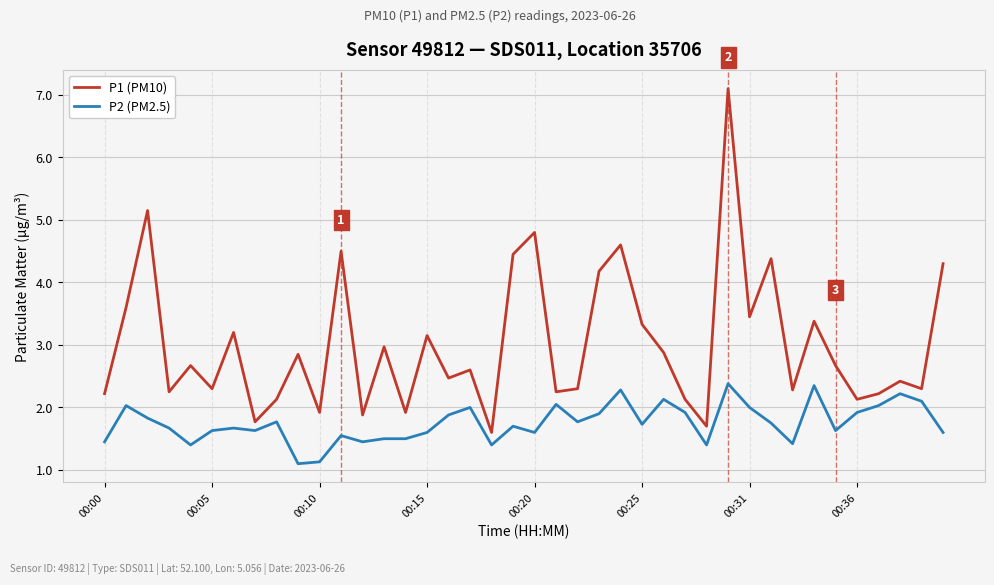

What is the difference between the maximum and minimum values in the P1 (PM10) series?

5.5